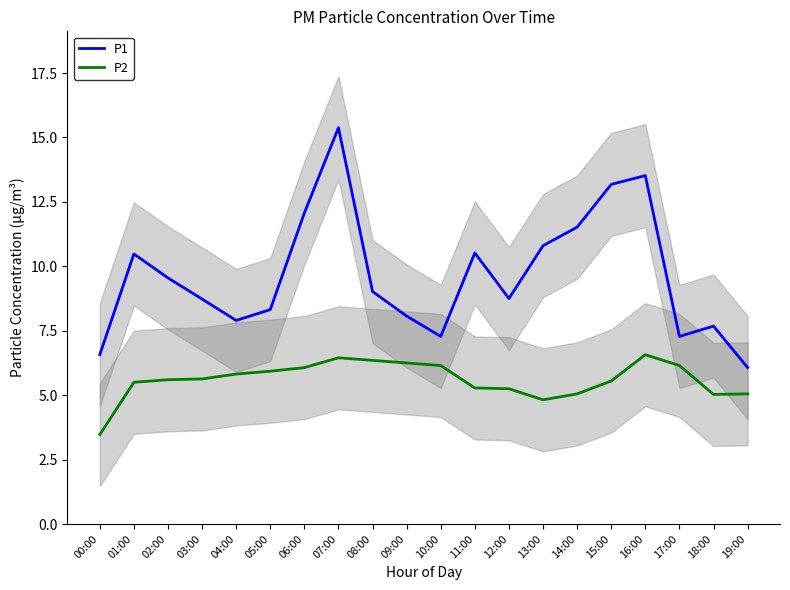

Which category has the lowest value across all series?

00:00